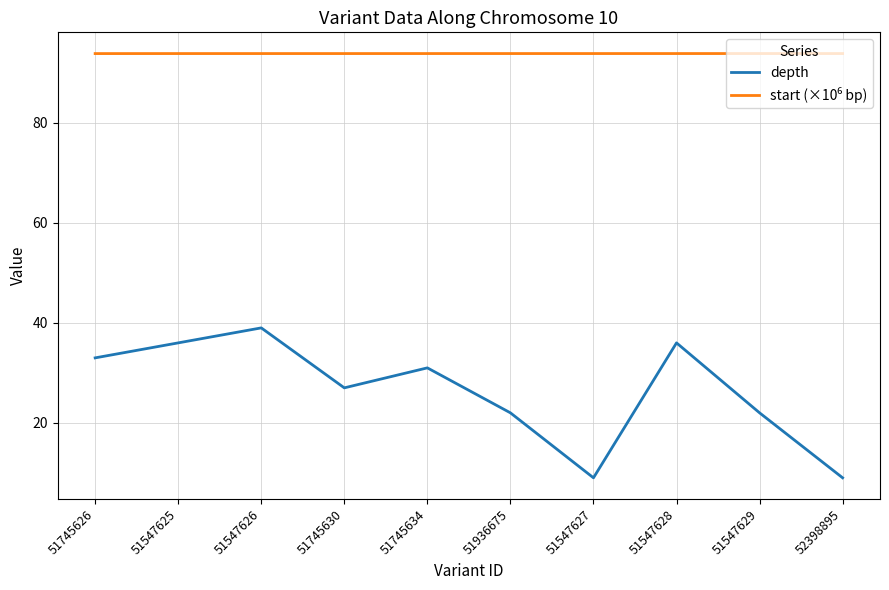

Is it true that depth equals 22.0 at 51936675?

True